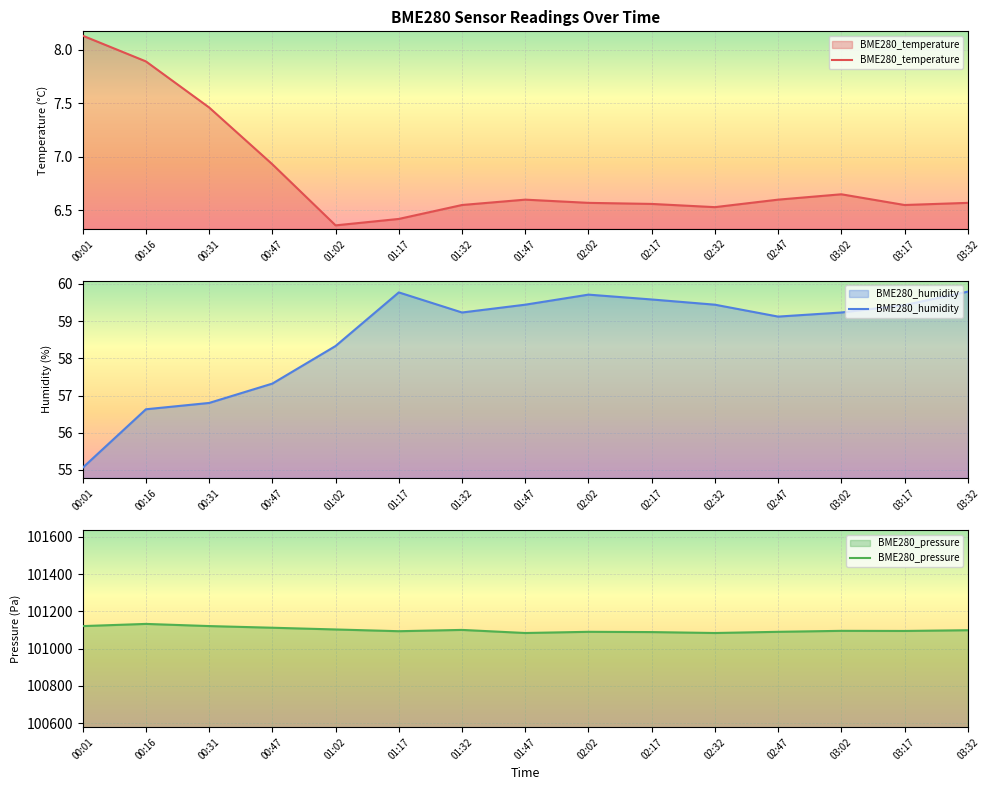

What position from the left is 02:02?

9